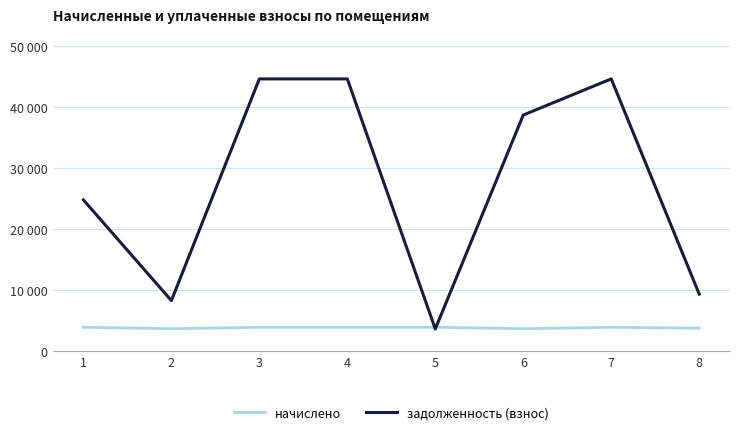

Does the chart have visible grid lines?

Yes